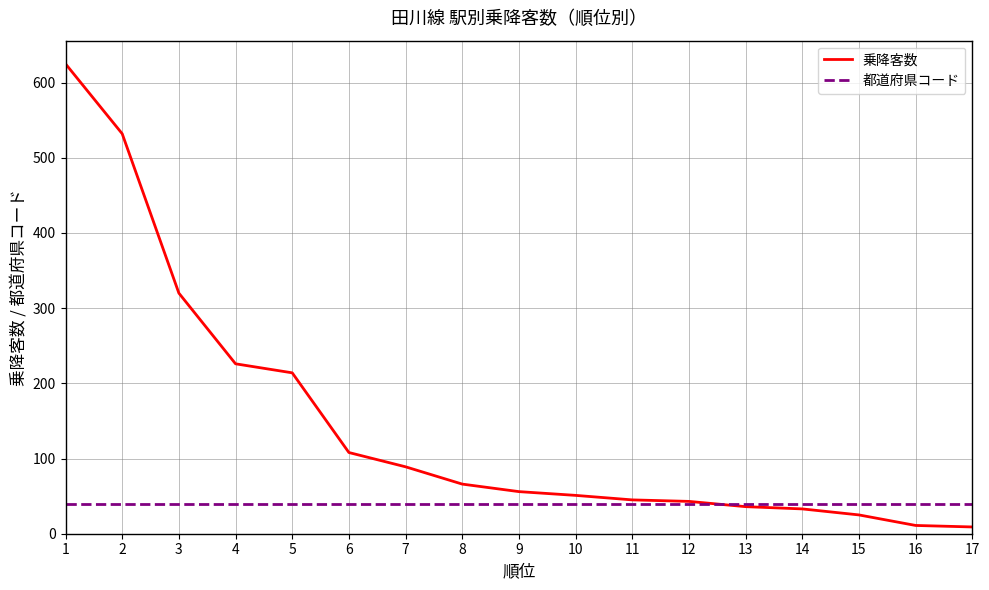

What is the maximum value shown in the chart?

625